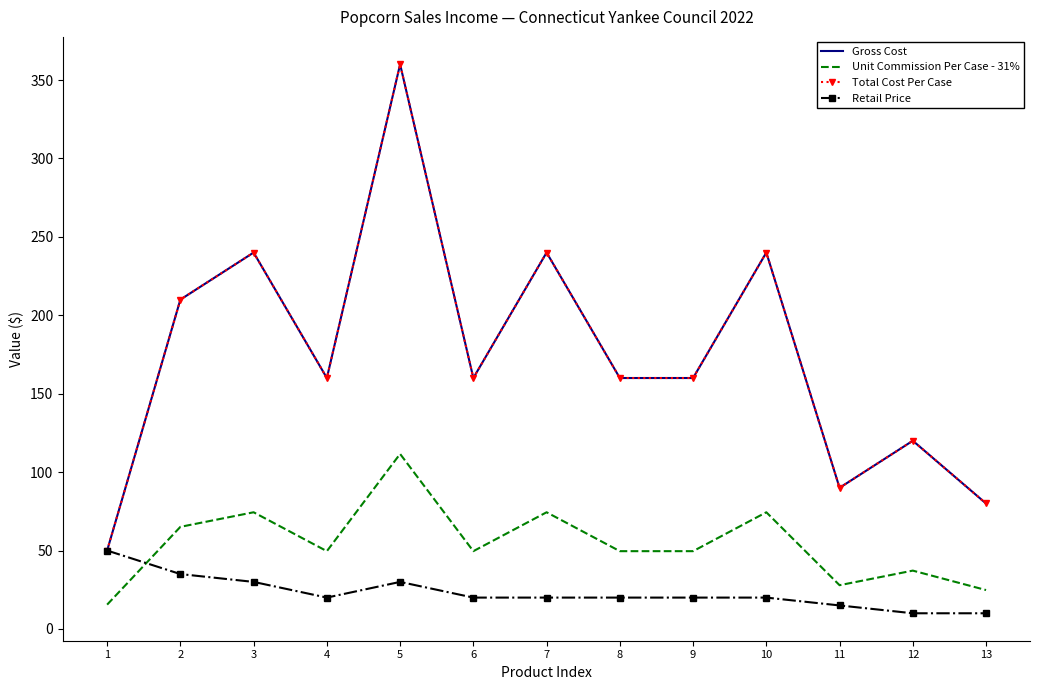

What is the sum of all Gross Cost values?

2270.0